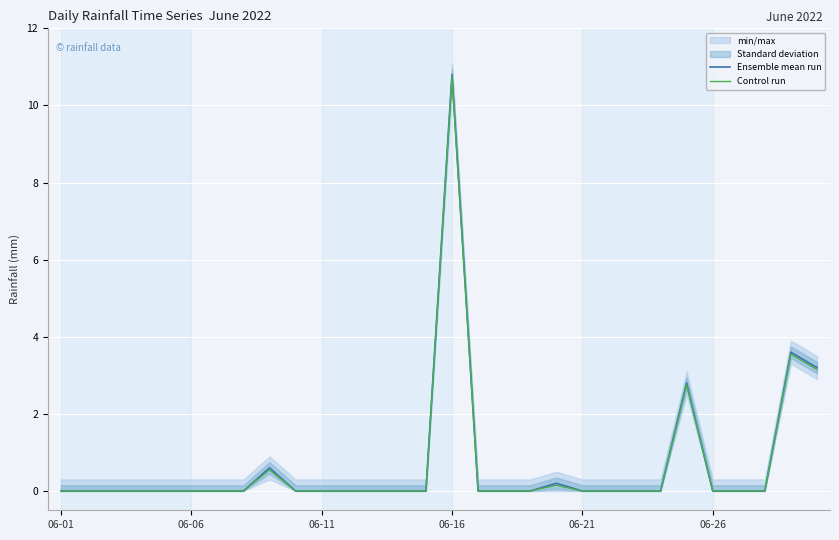

Which series has the largest total across all categories?

Ensemble mean run